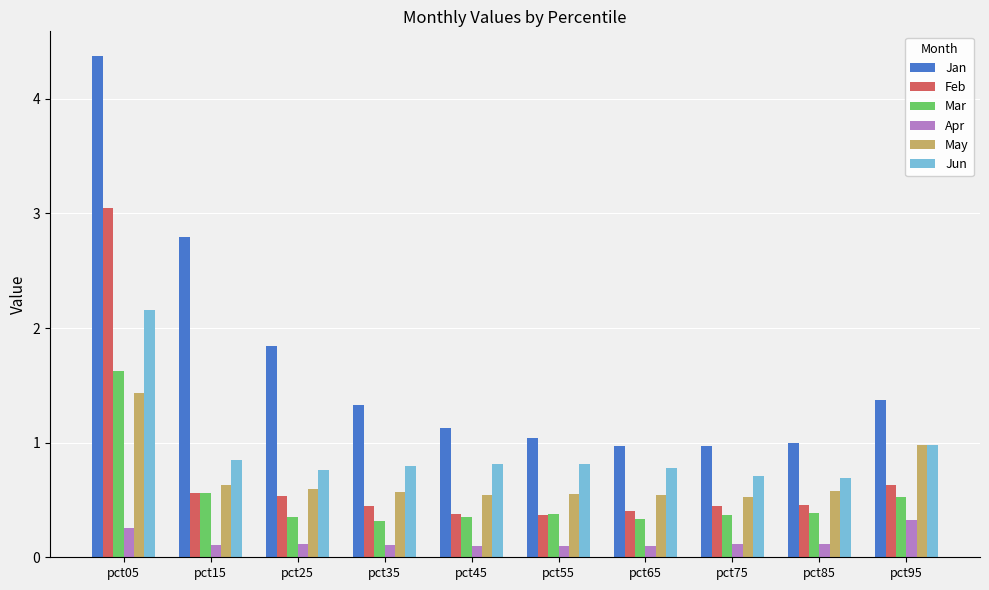

List the series in order of their peak value, lowest first.

Apr, May, Mar, Jun, Feb, Jan